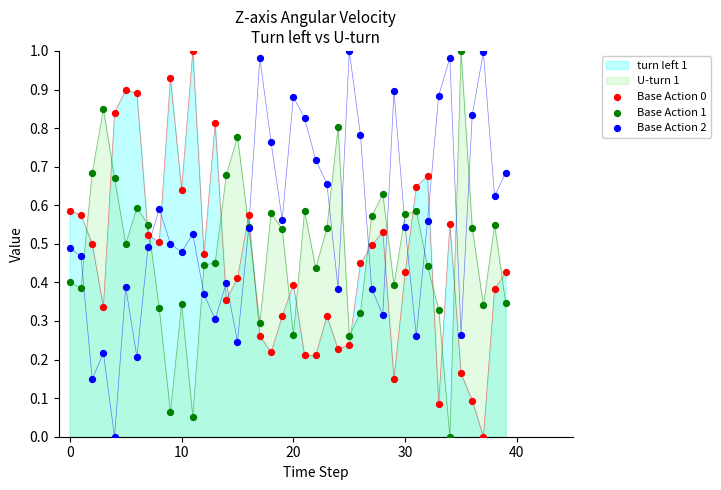

Which series has the widest spread of Y values?

Base Action 0